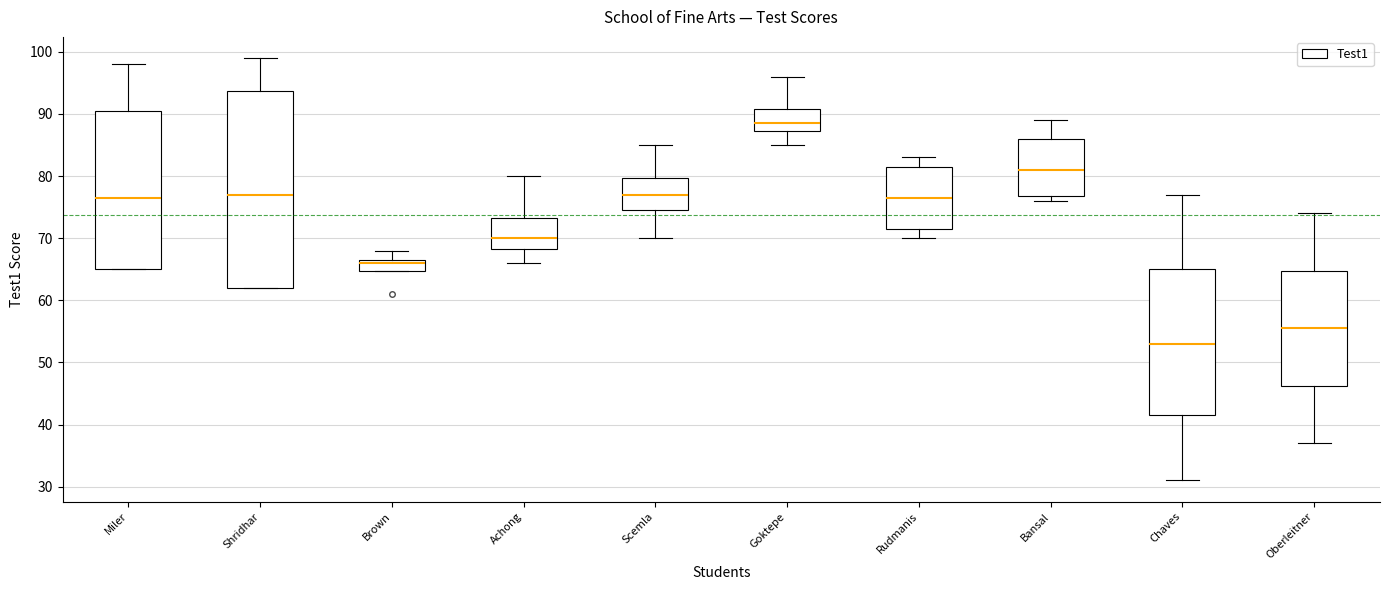

Which box has the highest median line?

Goktepe